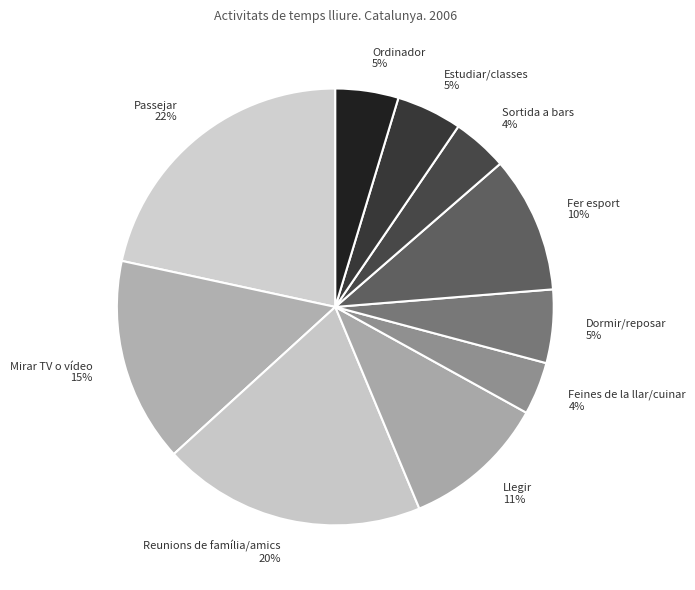

Which slice is the largest?

Passejar